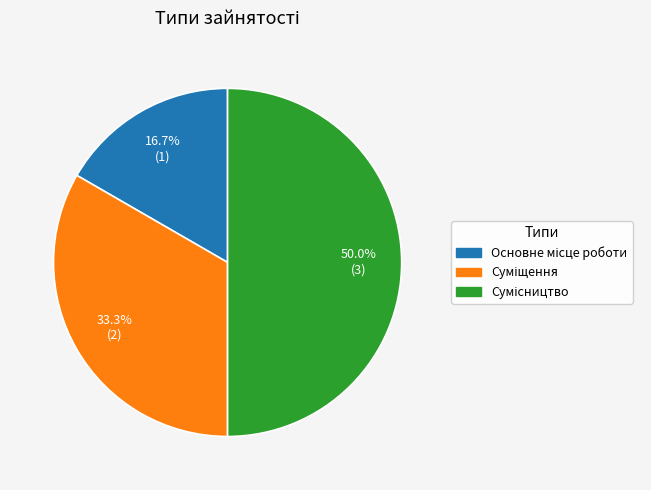

How many segments does this pie chart have?

3